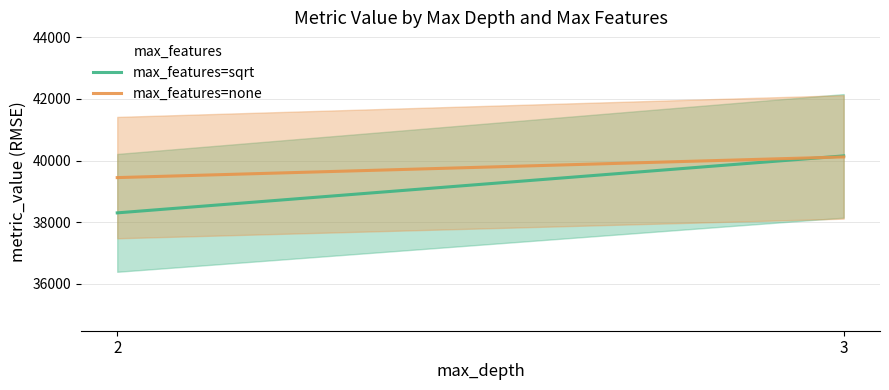

At 3, list the series in order from smallest to largest.

max_features=none, max_features=sqrt